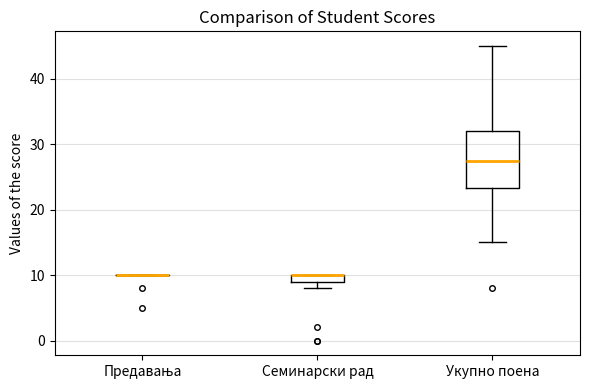

Which box is the tallest, from its lower edge to its upper edge?

Укупно поена